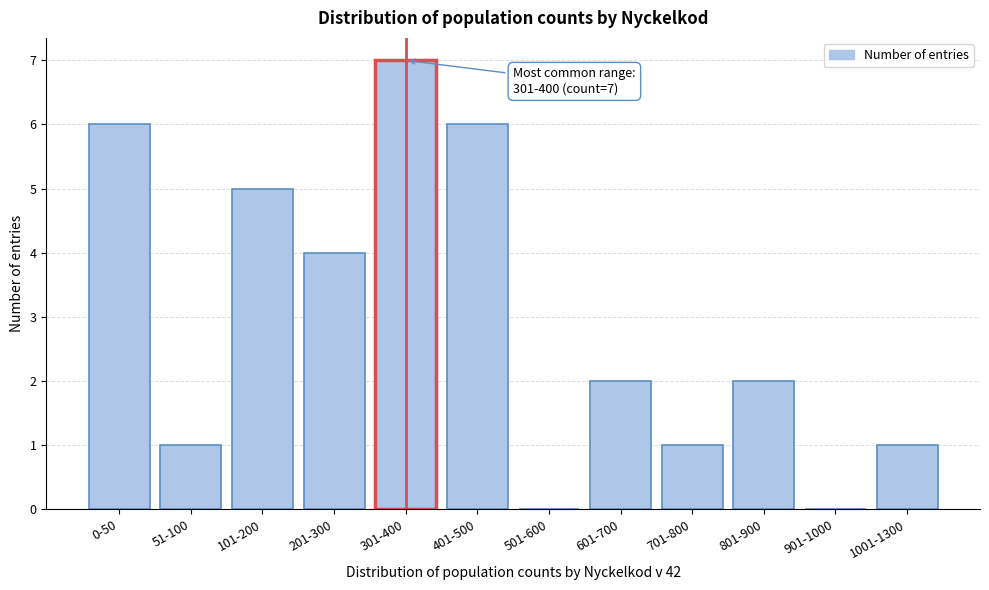

Reading right to left, transcribe all the data shown in this chart.

1001-1300=1	901-1000=0	801-900=2	701-800=1	601-700=2	501-600=0	401-500=6	301-400=7	201-300=4	101-200=5	51-100=1	0-50=6